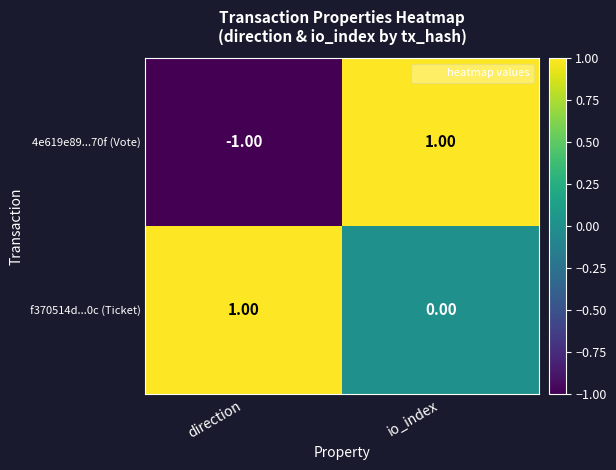

List the labels in order of 4e619e89...70f (Vote) value, largest first.

io_index, direction